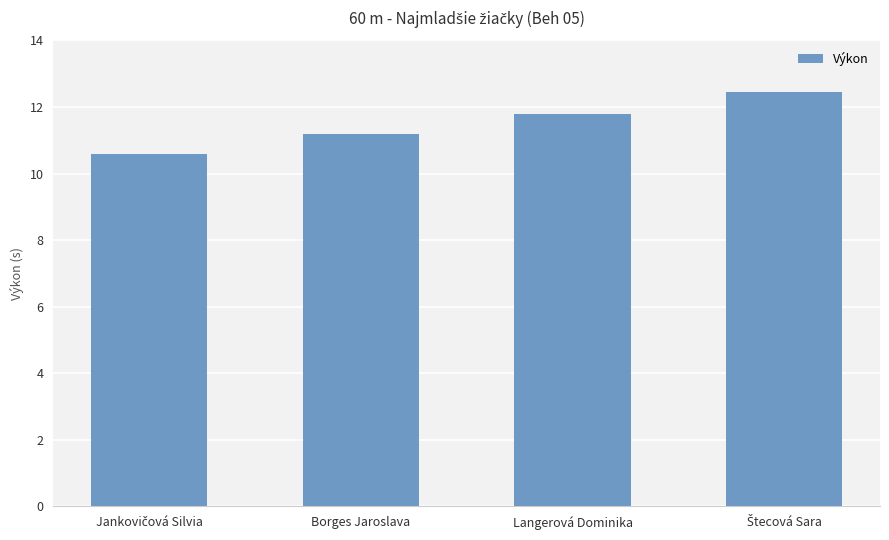

Does the chart contain any negative values?

No